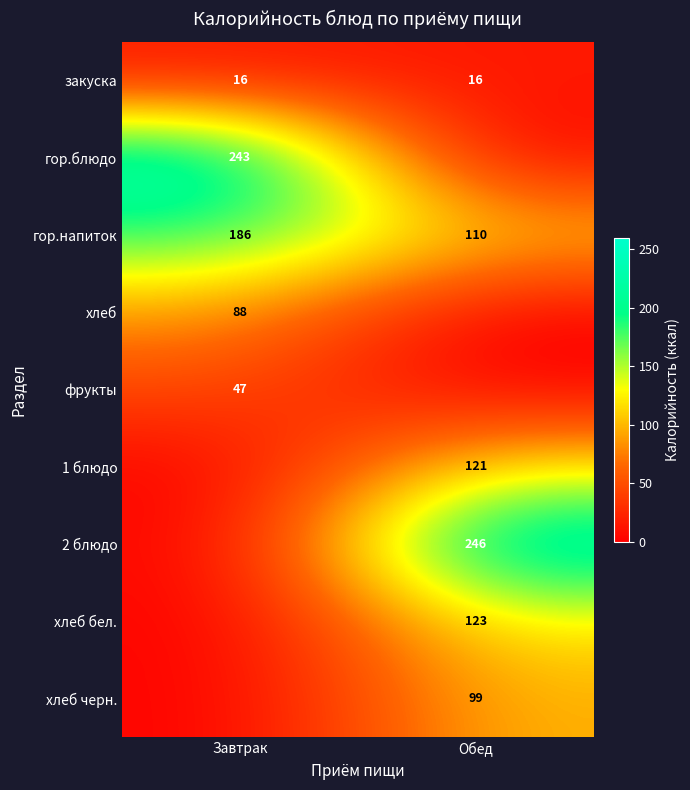

How many distinct data groups are displayed?

9